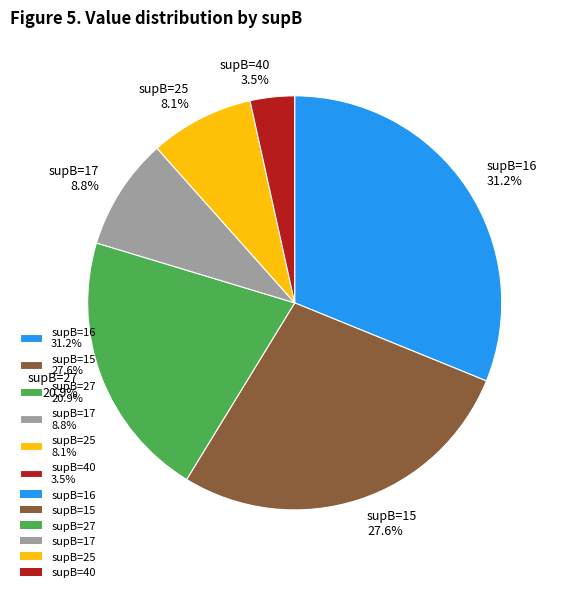

Rank the categories by value from lowest to highest.

supB=40 3.5%, supB=25 8.1%, supB=17 8.8%, supB=27 20.9%, supB=15 27.6%, supB=16 31.2%